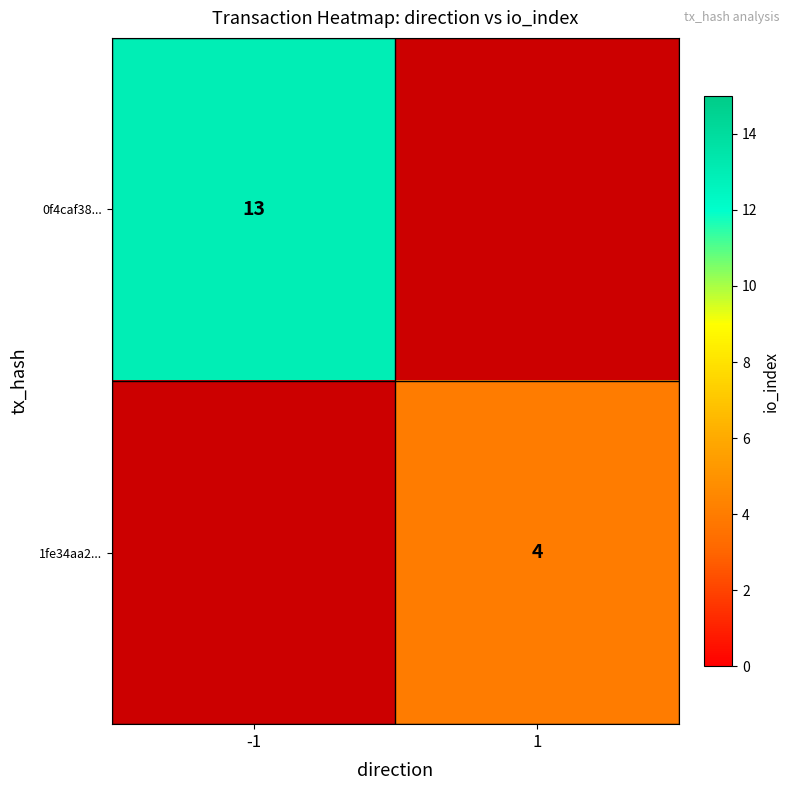

The value of 1fe34aa2... at 1 is 4. True or false?

True